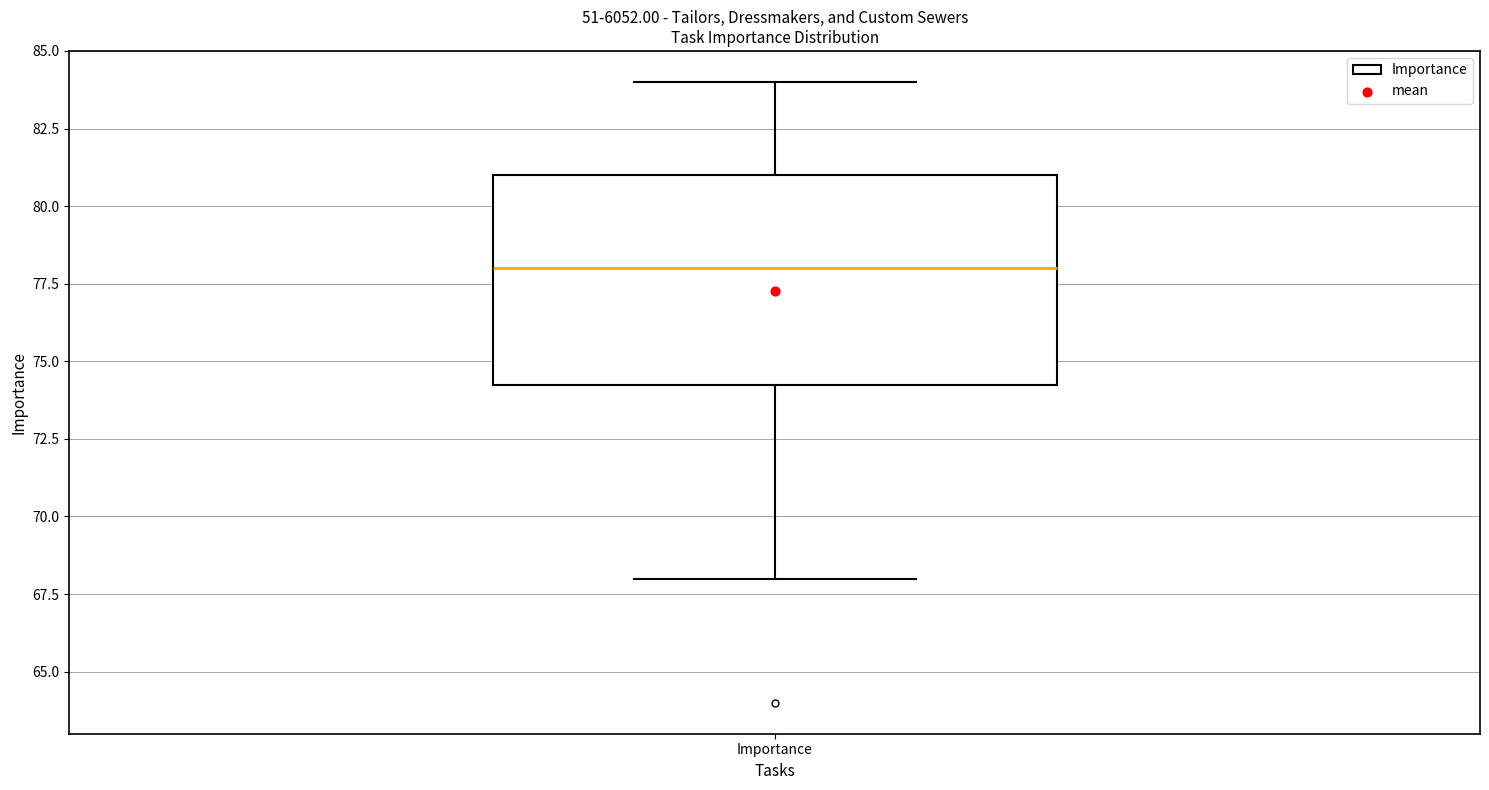

Transcribe this box plot: give where the median line is, the range the box spans, and where the two whiskers end, as read against the y-axis. The values are not printed on the chart, so give them approximately, as read against the axis.

median 78.0, box 74.5 to 81.0, whiskers 68.0 to 84.0